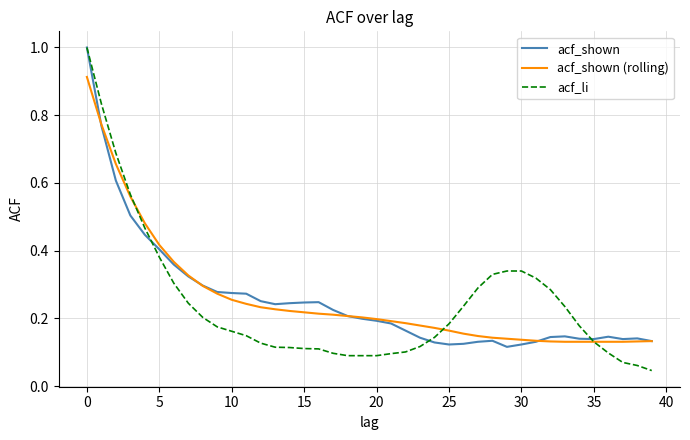

True or false: acf_shown and acf_shown (rolling) intersect in this chart.

True